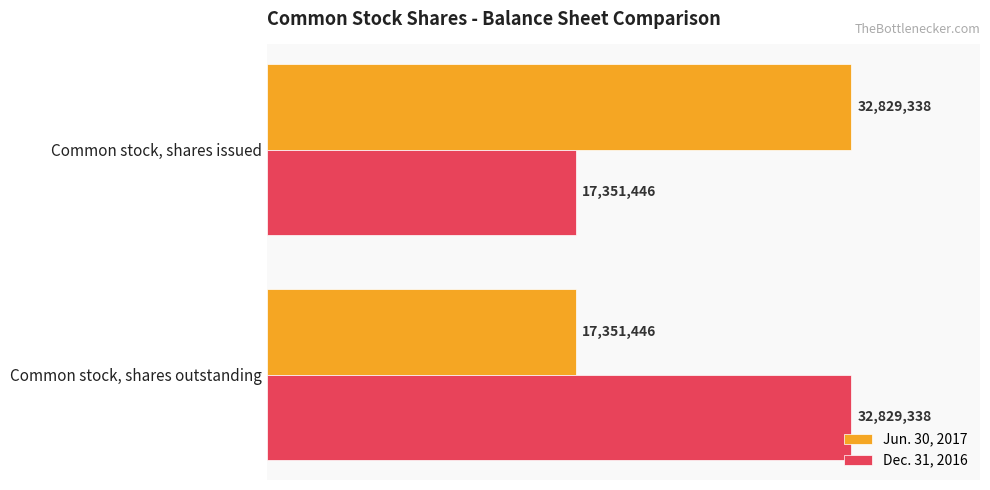

Reading left to right, what are all the values shown in this chart?

Jun. 30, 2017: 32829338	17351446
Dec. 31, 2016: 17351446	32829338